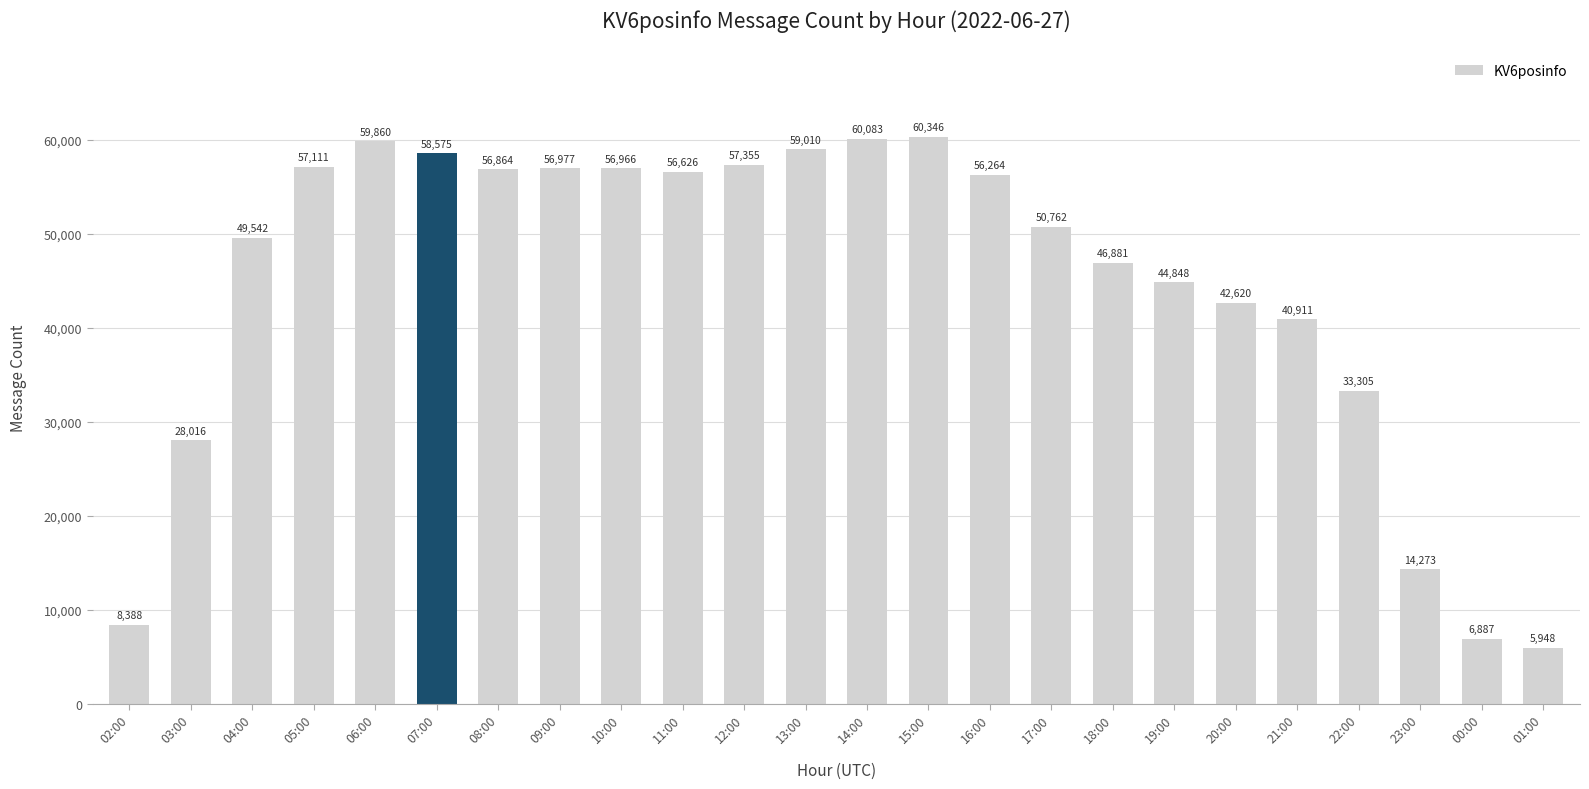

How many data points does each series have?

24